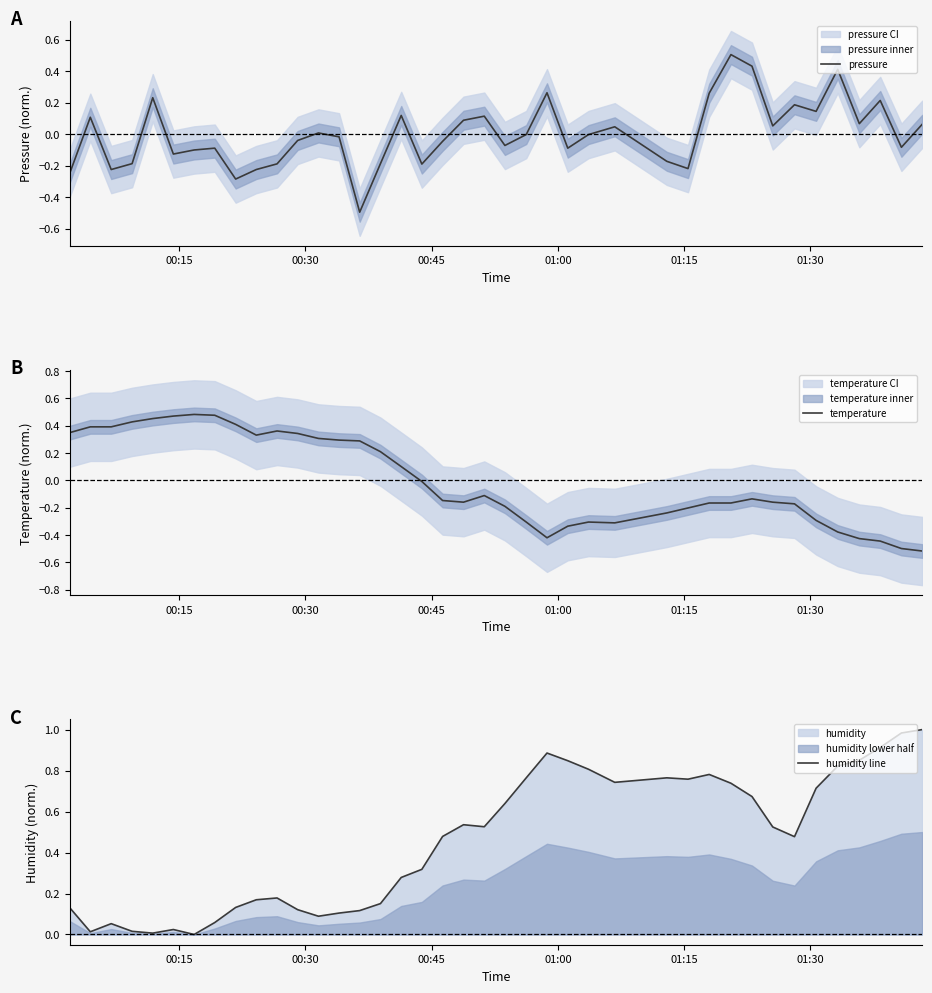

How many series are shown in this chart?

3